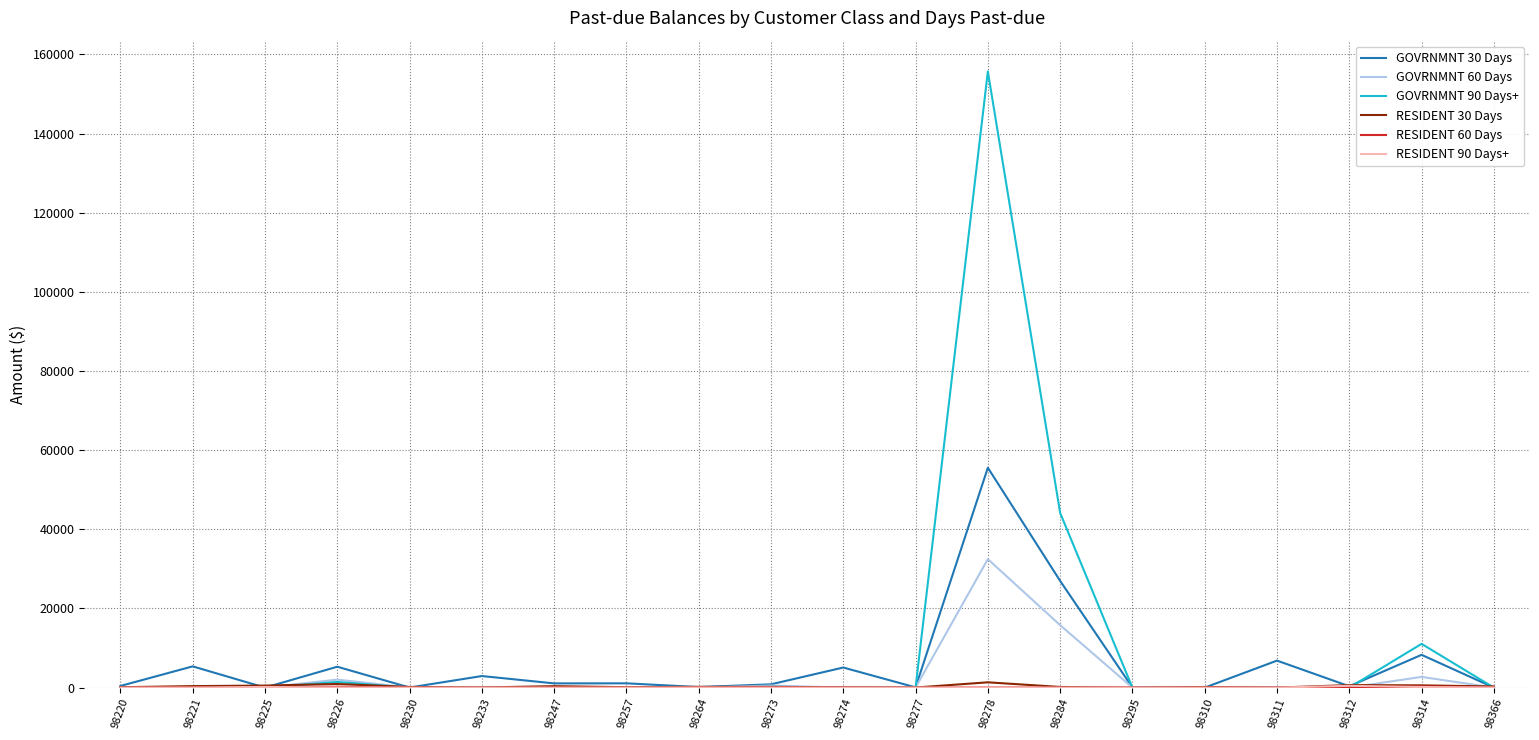

Which series has the largest range (max minus min)?

GOVRNMNT 90 Days+